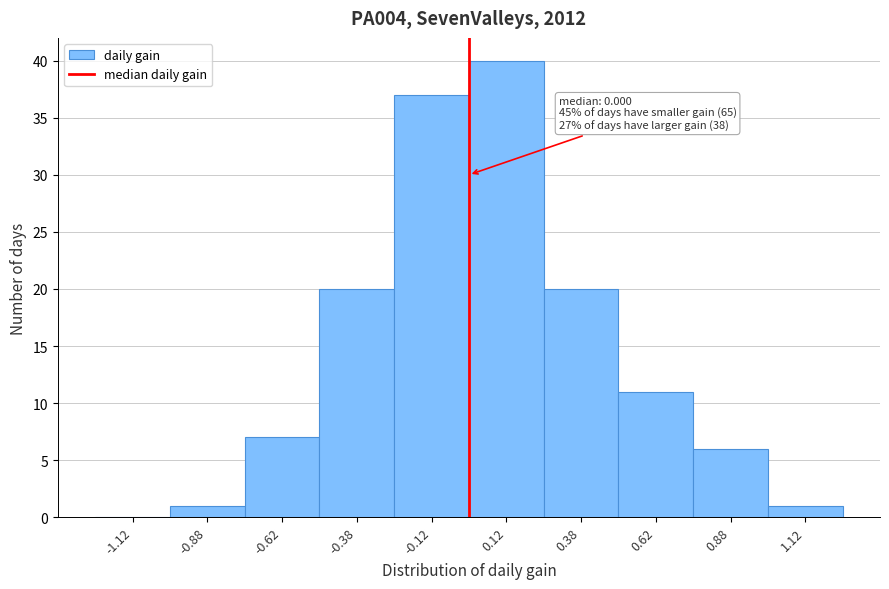

Which range on the x-axis has the tallest bar?

0.00 to 0.25